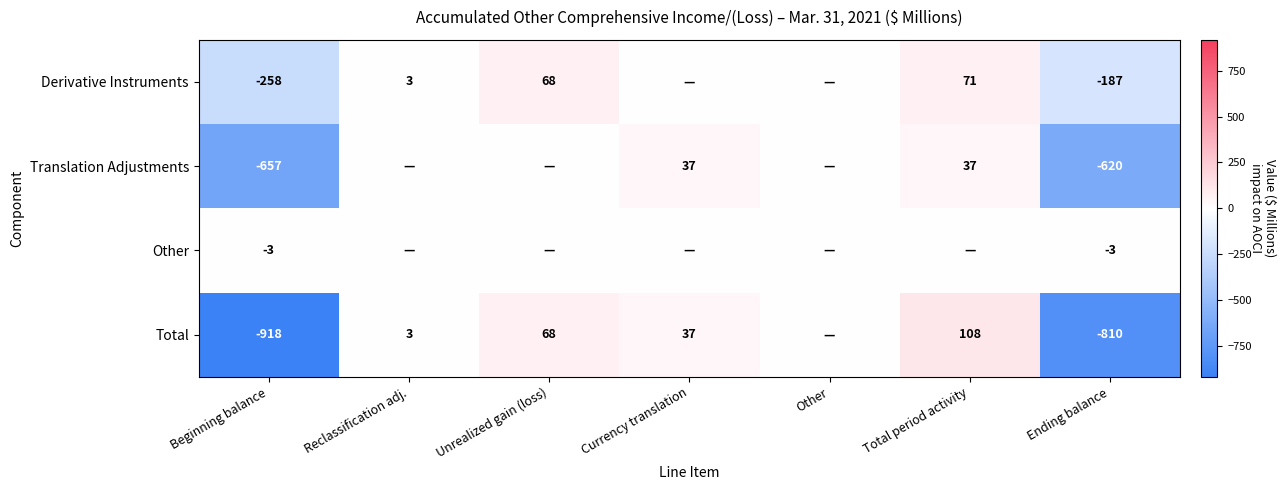

Rank the series at Ending balance from lowest to highest value.

Total, Translation Adjustments, Derivative Instruments, Other